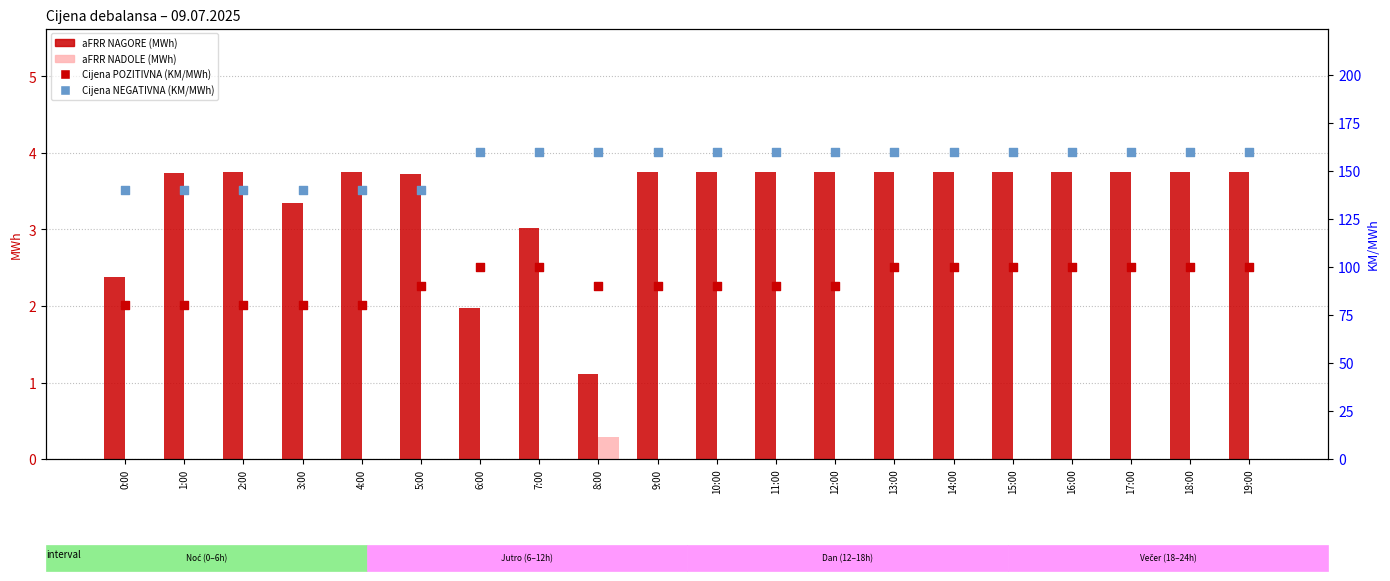

Is the value of Cijena POZITIVNA (KM/MWh) at 8:00 greater than the value of aFRR NAGORE (MWh) at 13:00?

Yes